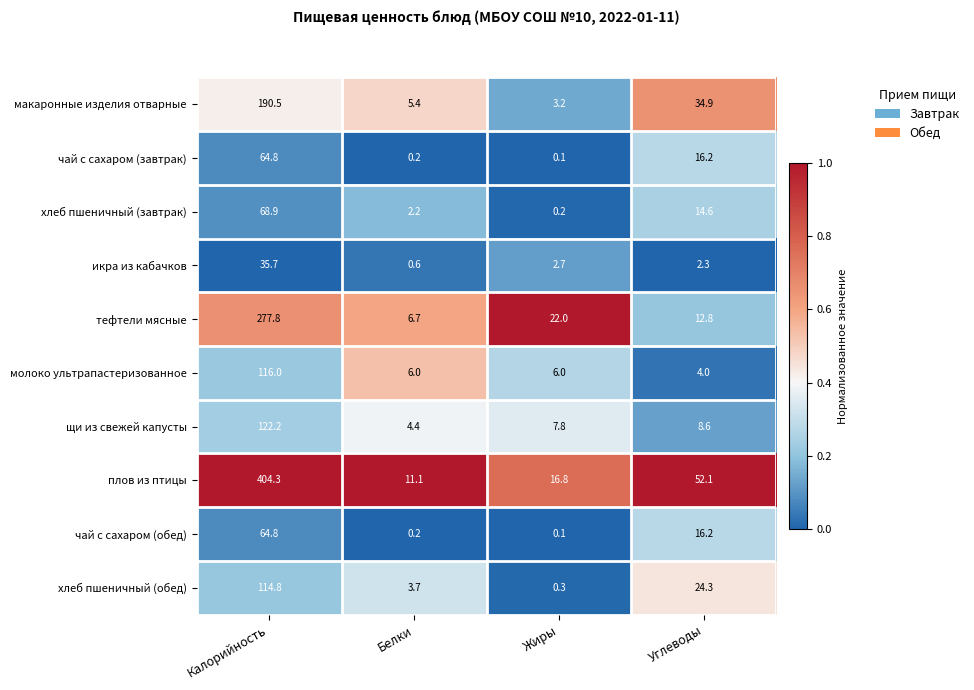

List the labels in order of икра из кабачков value, smallest first.

Белки, Углеводы, Жиры, Калорийность